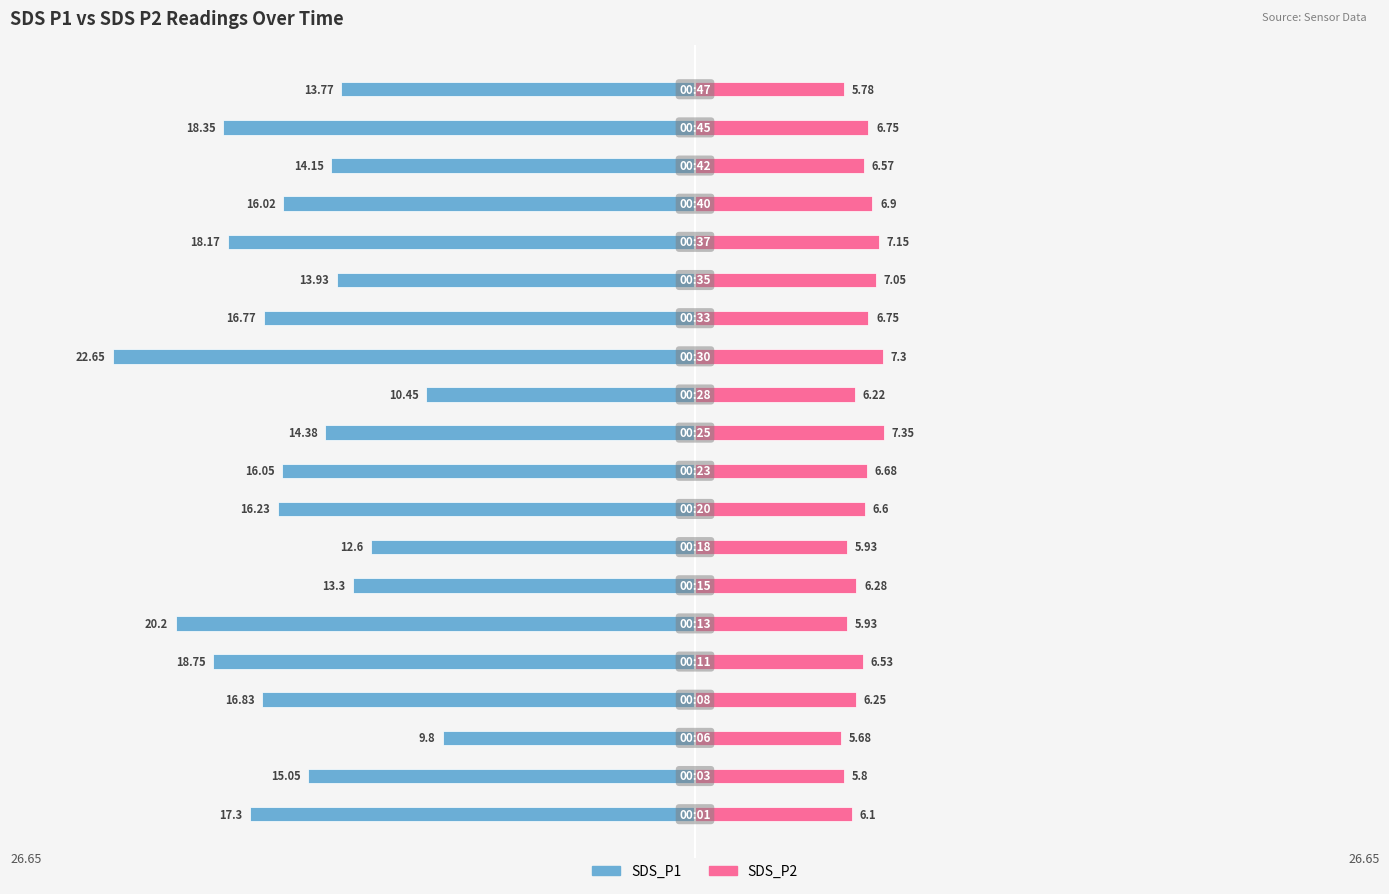

Between 0 and 16, which is larger?

16